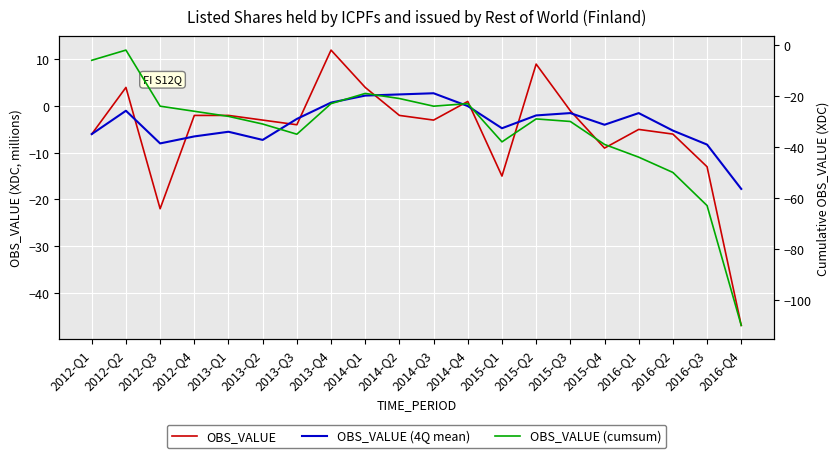

Between 2015-Q1 and 2015-Q4, which series saw the biggest shift?

OBS_VALUE